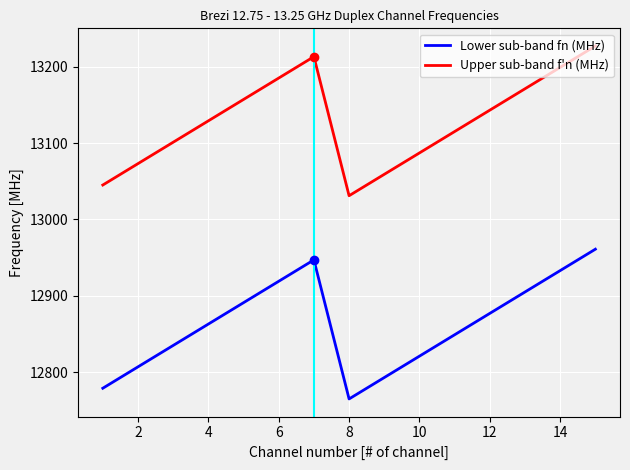

List the series in order of their overall mean, lowest first.

Lower sub-band fn (MHz), Upper sub-band f'n (MHz)